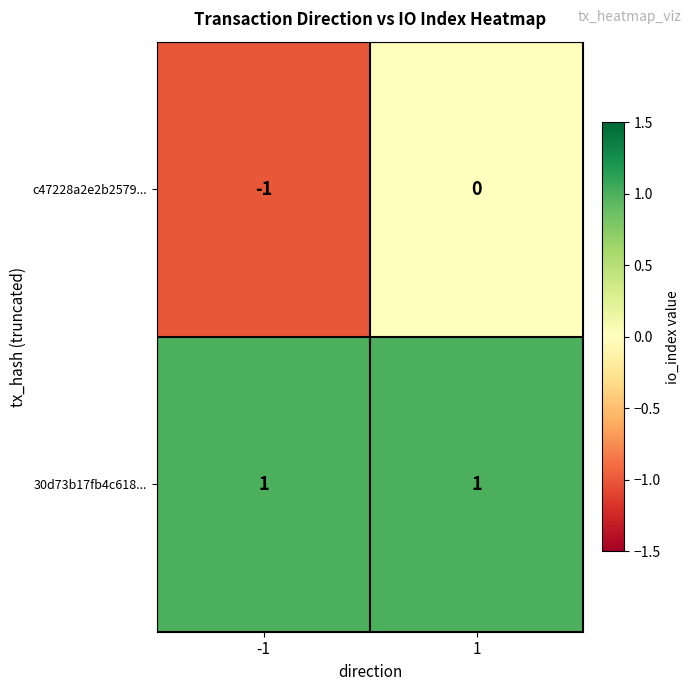

How many data points does each series have?

2